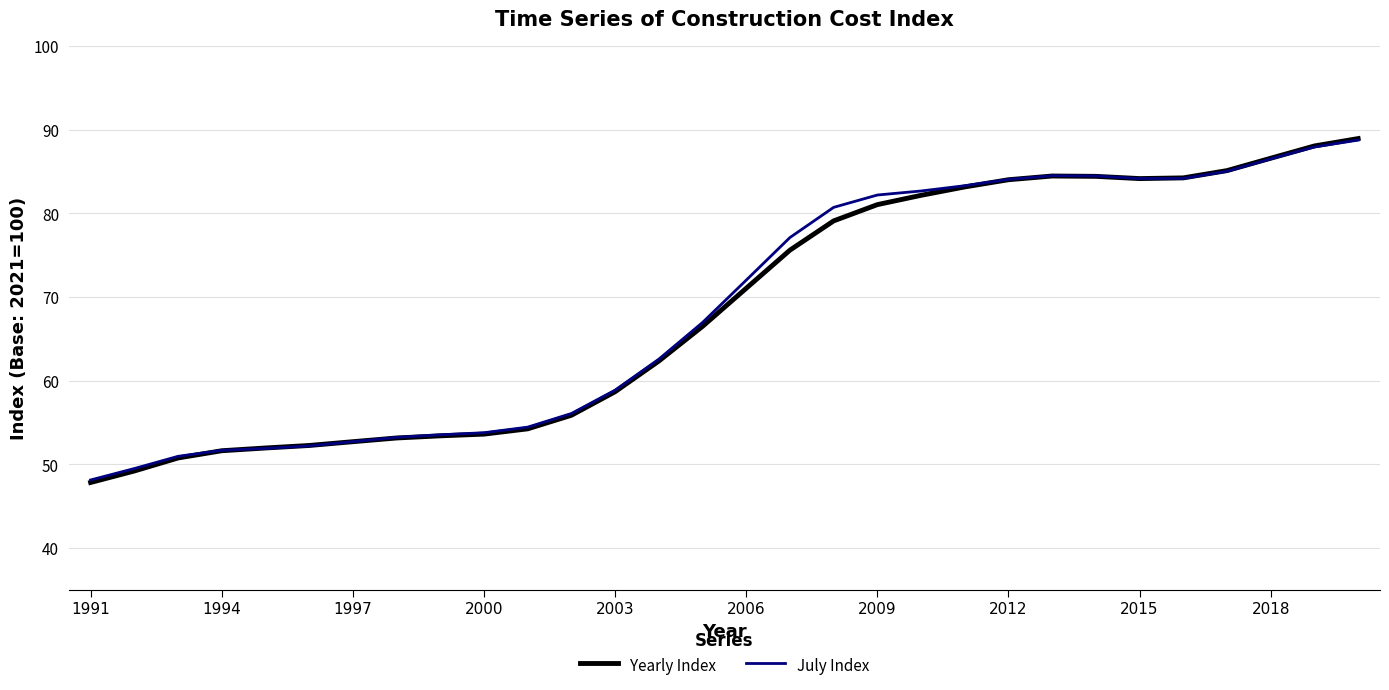

What are all the series names shown in the legend?

Yearly Index, July Index